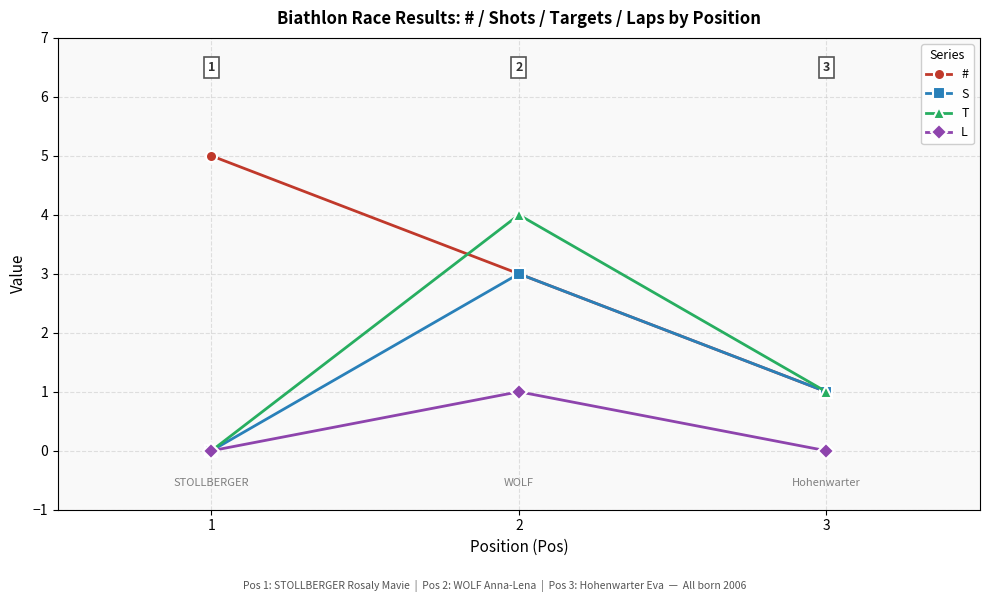

Reading left to right, list all the values displayed in this chart.

#: 1=5	2=3	3=1
S: 1=0	2=3	3=1
T: 1=0	2=4	3=1
L: 1=0	2=1	3=0